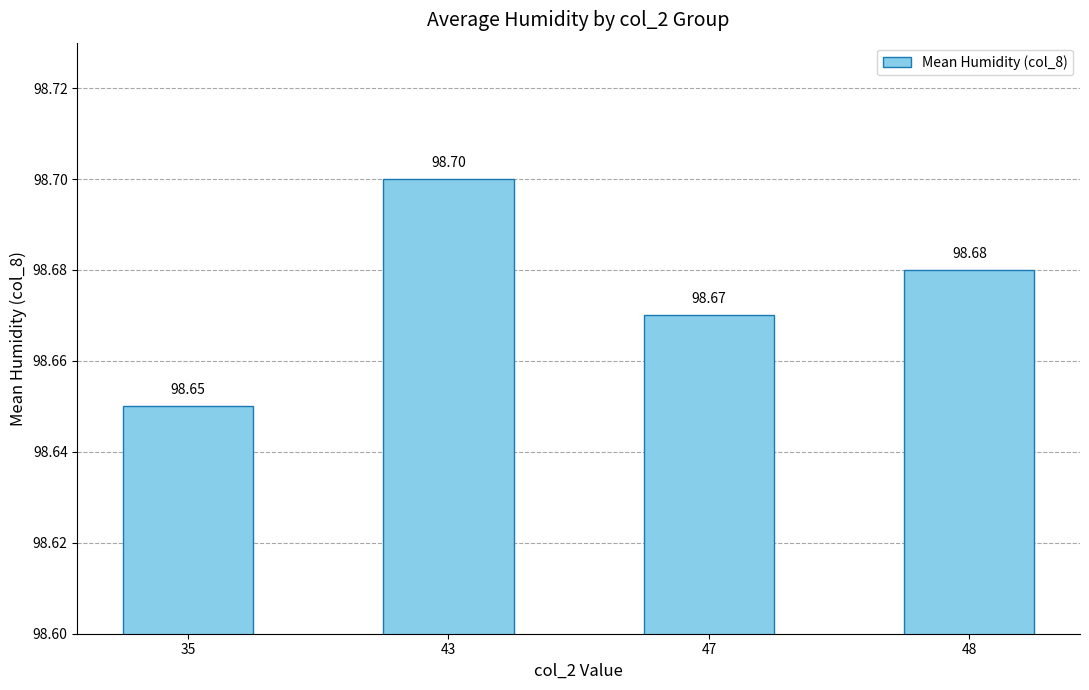

Between 47 and 43, which is larger?

43